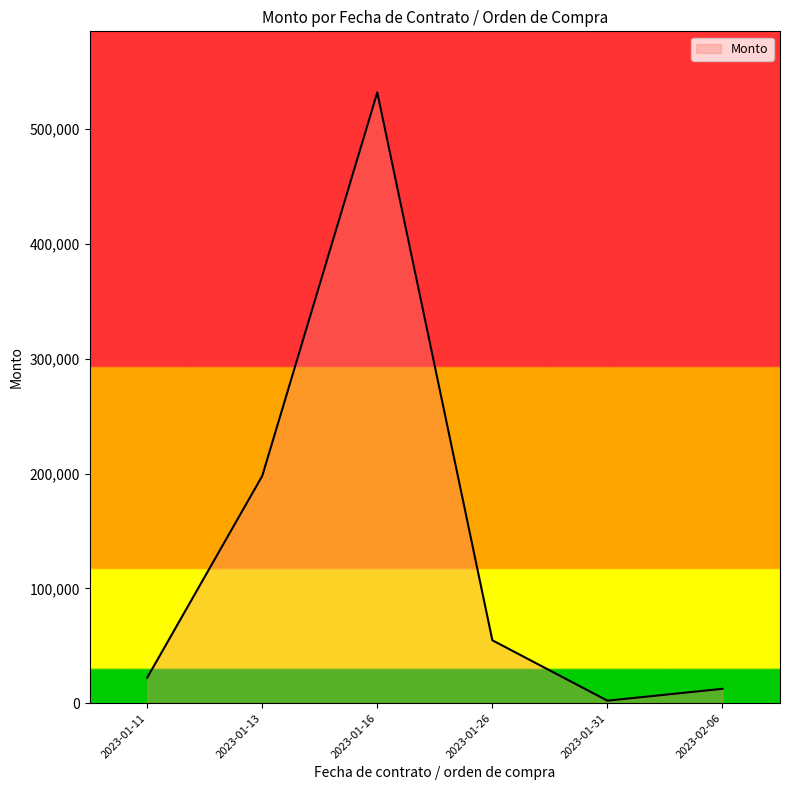

Is it true that the value at 2023-01-11 is 22144.8?

True